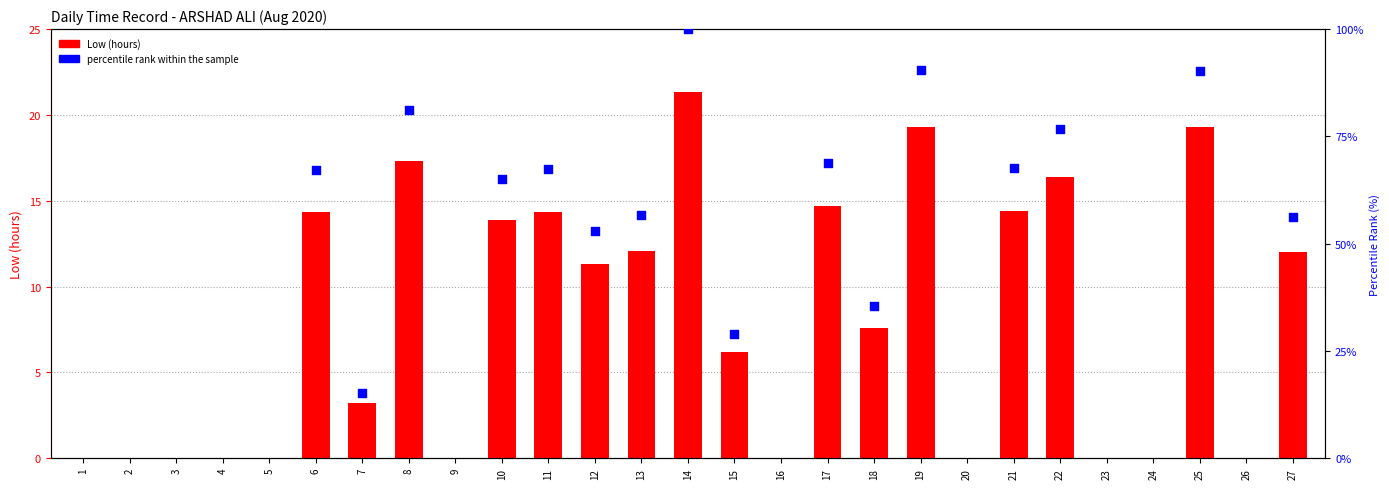

What is the change in value from 6 to 27?

-2.3